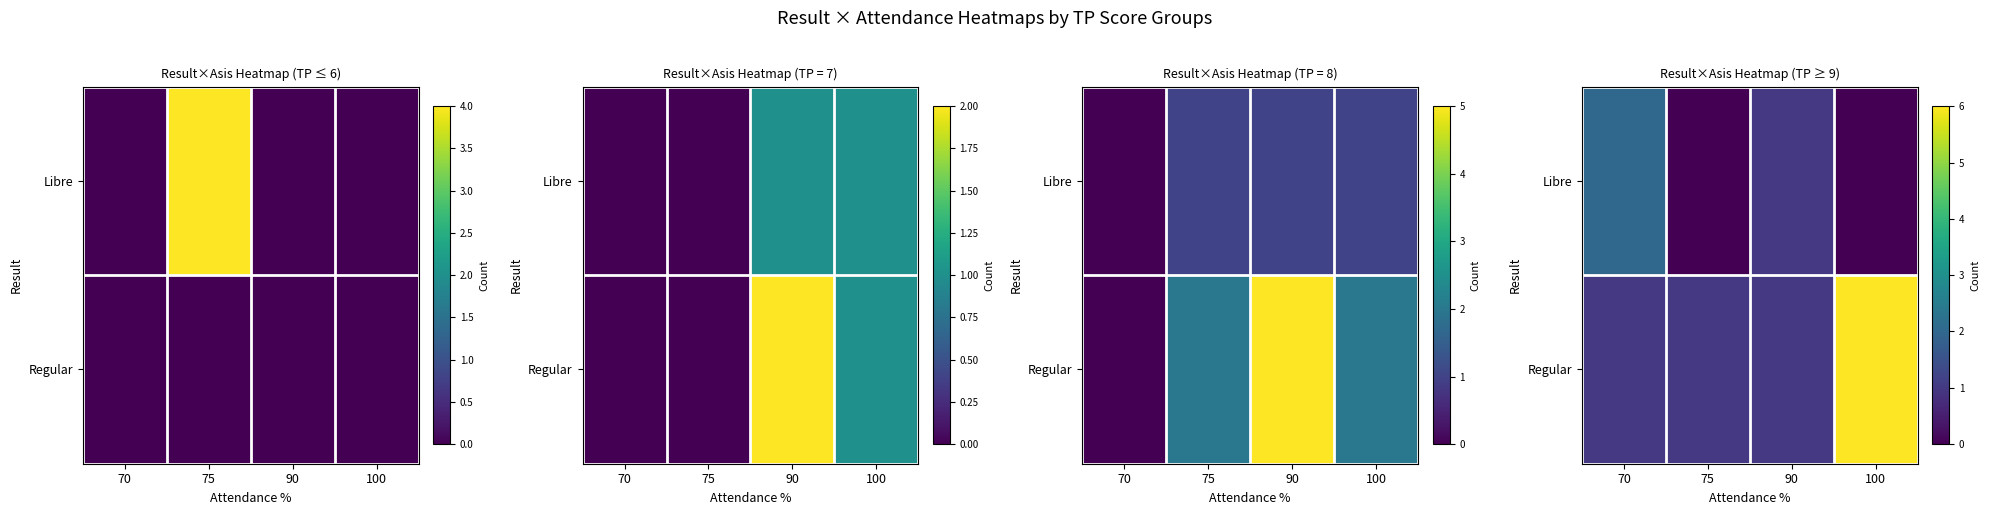

What is the average value of the Regular series?

2